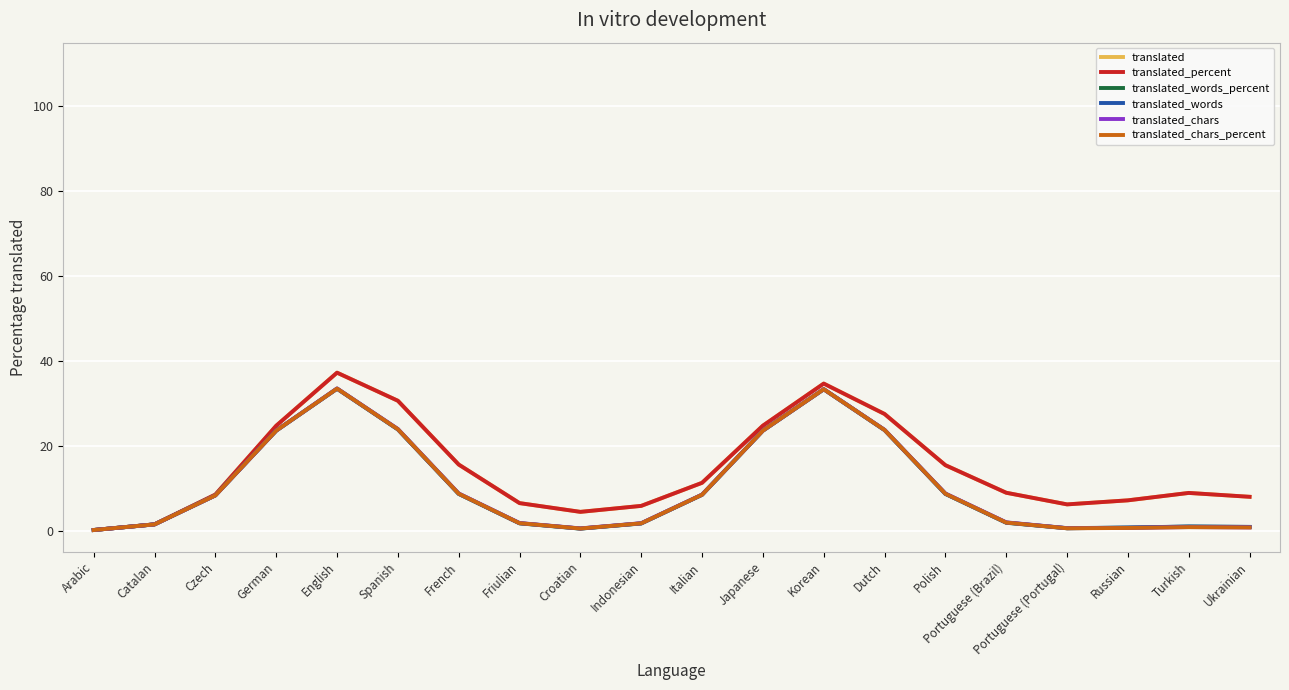

What is the total value across all series at Turkish?

21.3